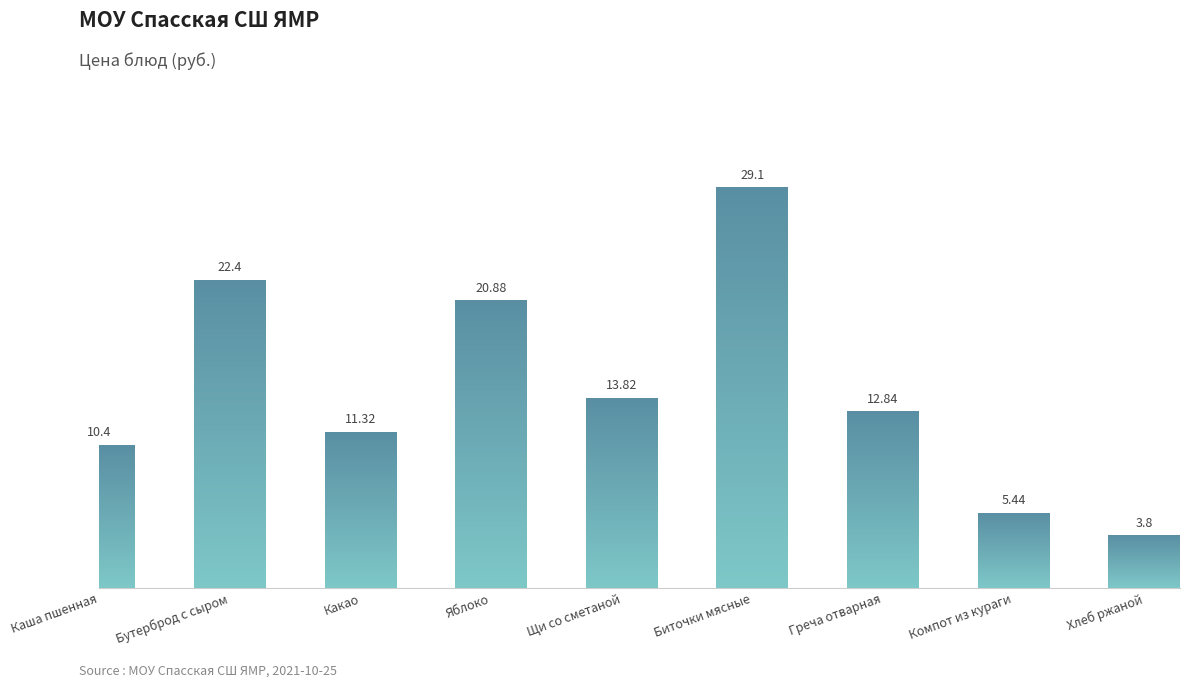

True or false: the data shows 29.1 at Биточки мясные.

True